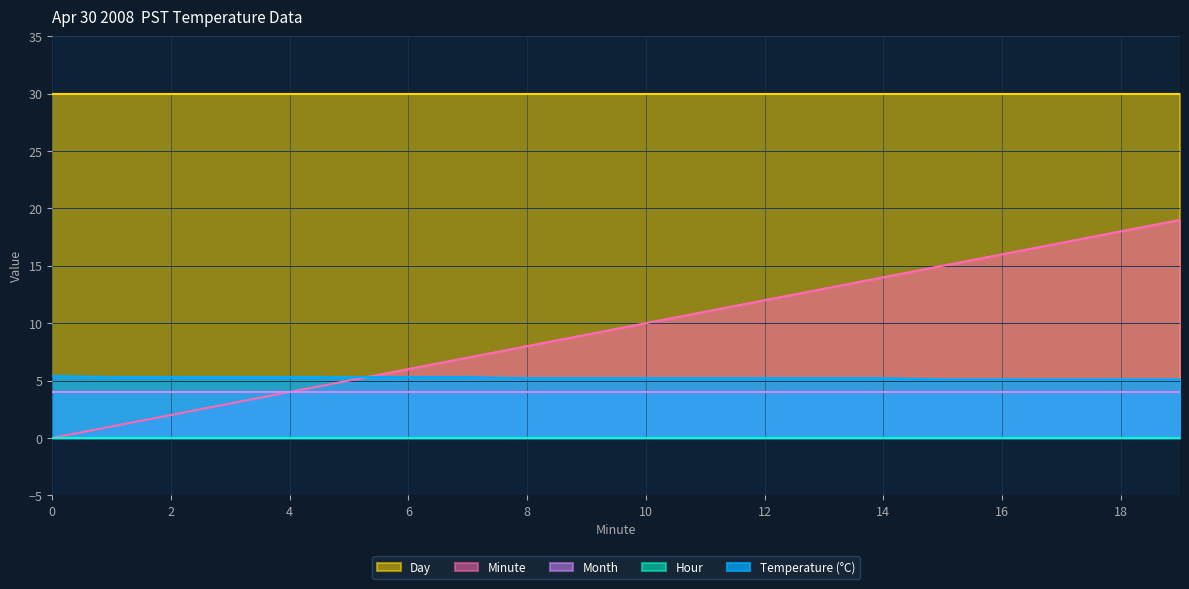

Rank the series by their maximum value, from highest to lowest.

Day, Minute, Temperature (°C), Month, Hour